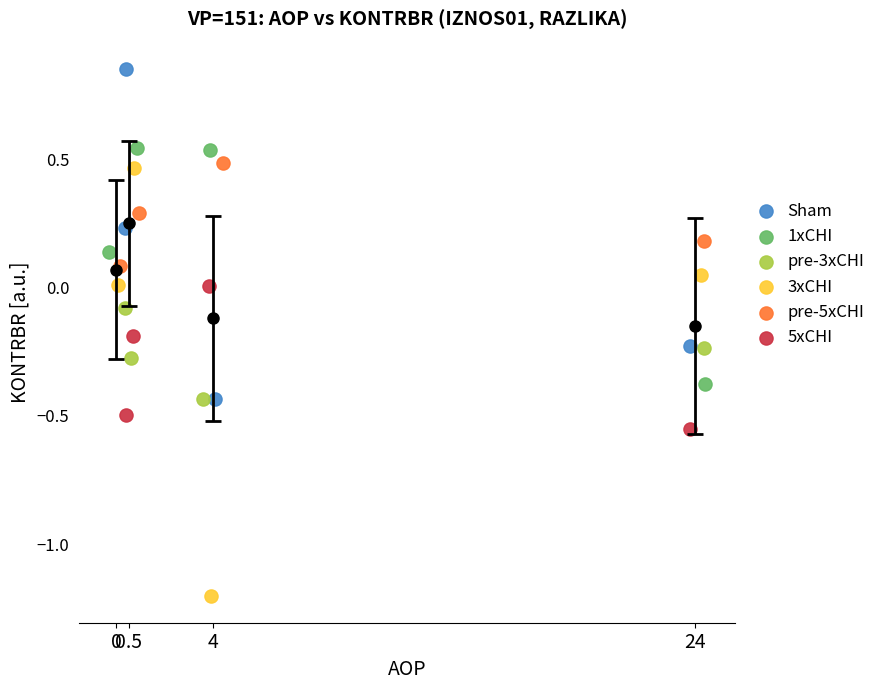

Which series has the largest Y range (max minus min)?

pre-5xCHI